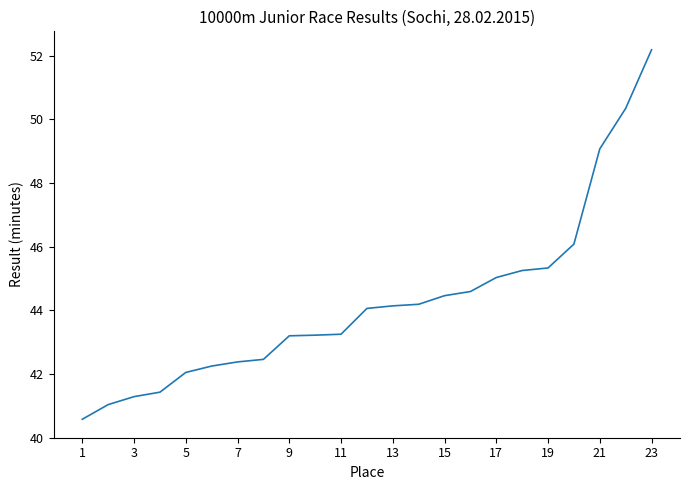

What is the minimum value shown in the chart?

40.6